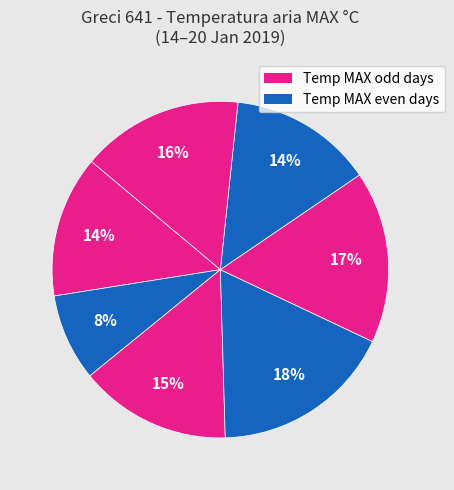

How many slices are in this pie chart?

7